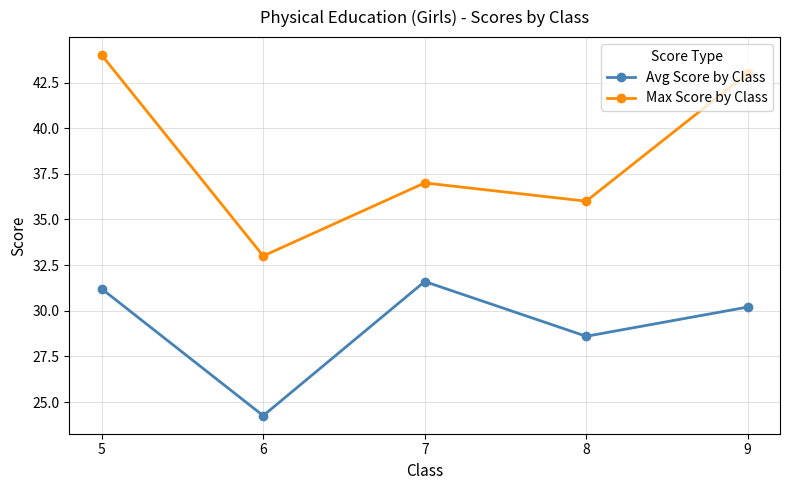

What is the value of the Max Score by Class point at the 5th from the left?

43.0